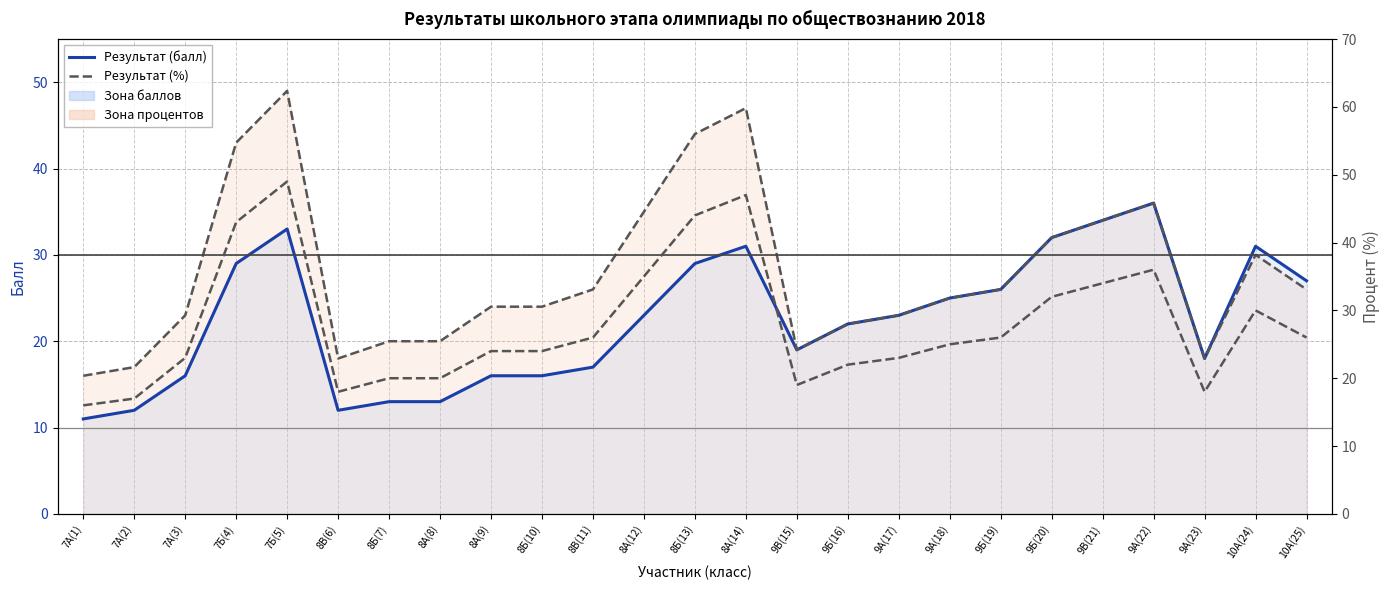

Where does the Результат (балл) series first go above 23?

7Б(4)